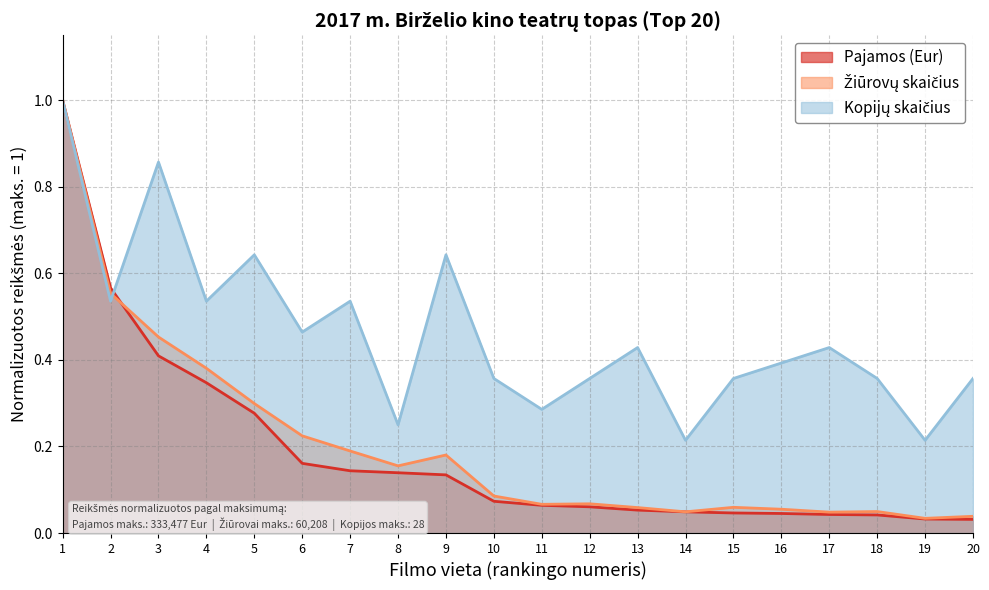

True or false: Pajamos (Eur) has more than 0 interior local peaks.

False